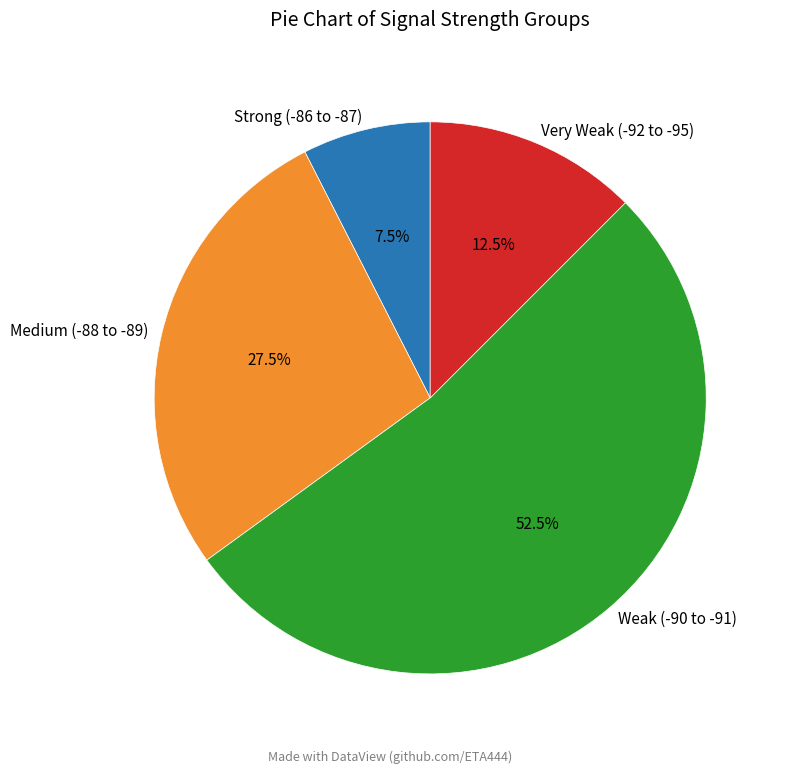

Rank the categories by value from highest to lowest.

Weak (-90 to -91), Medium (-88 to -89), Very Weak (-92 to -95), Strong (-86 to -87)